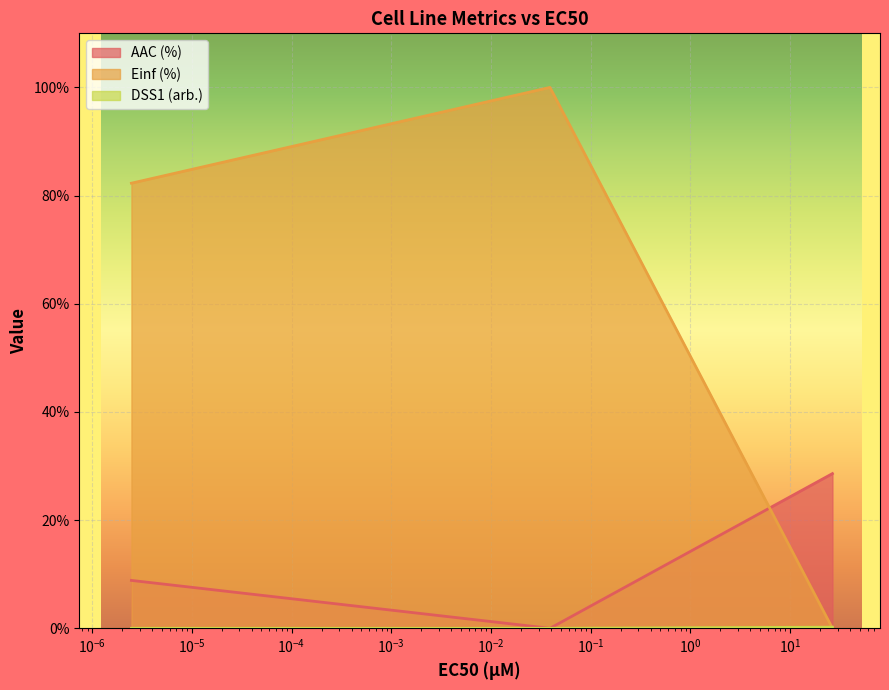

At GDSC1000 rep 1, list the series in order from smallest to largest.

DSS1 (arb.), AAC (%), Einf (%)